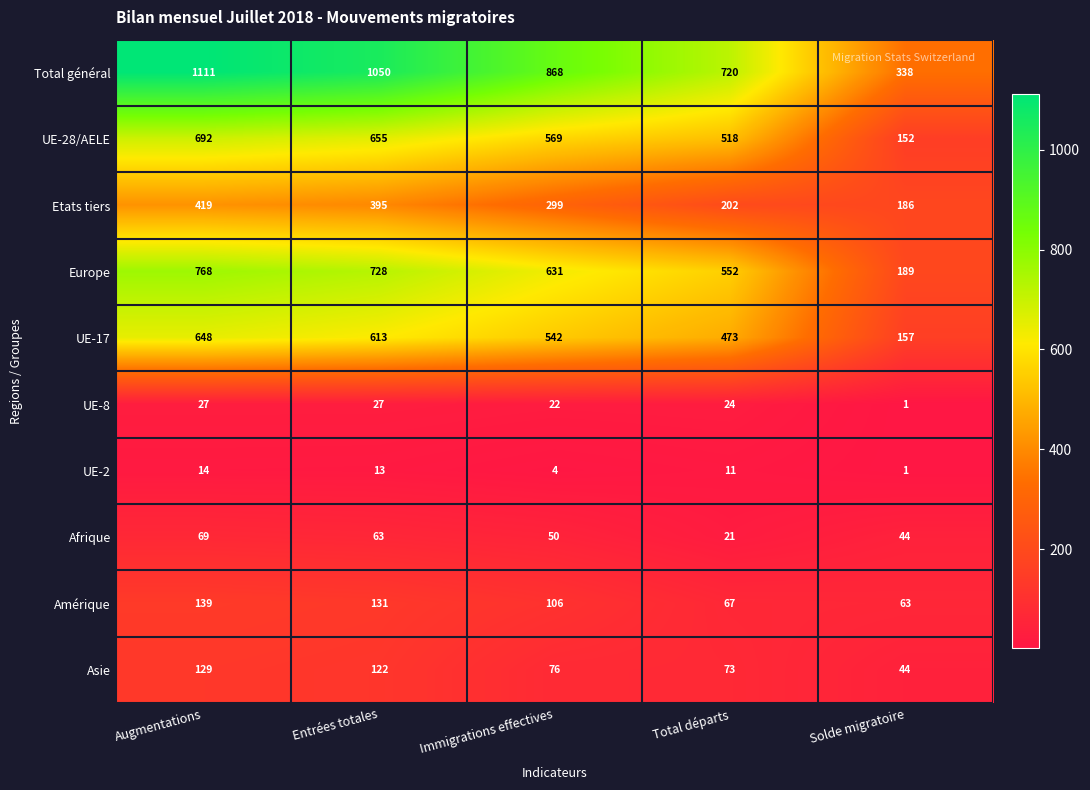

Which series has the largest total across all categories?

Total général